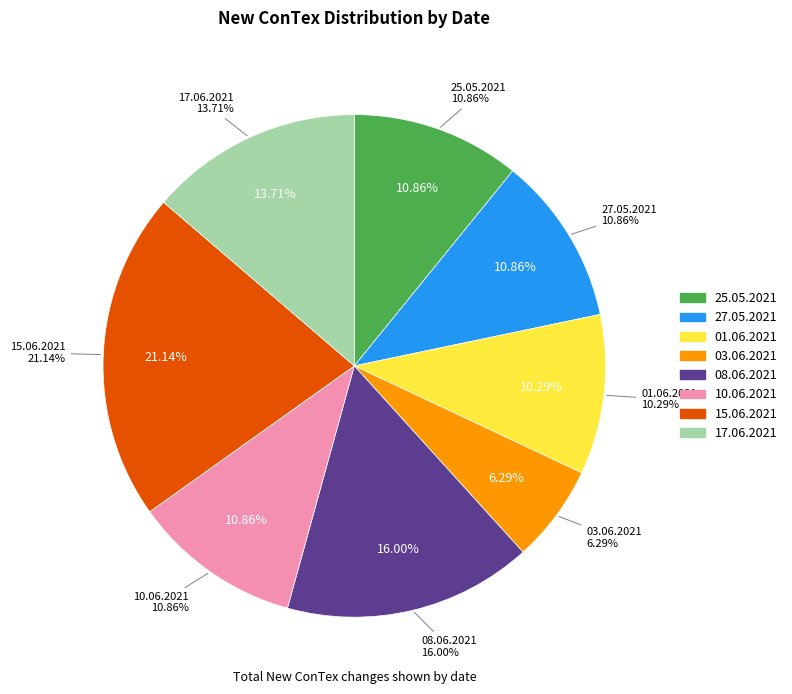

Which category has the biggest portion of the pie?

15.06.2021